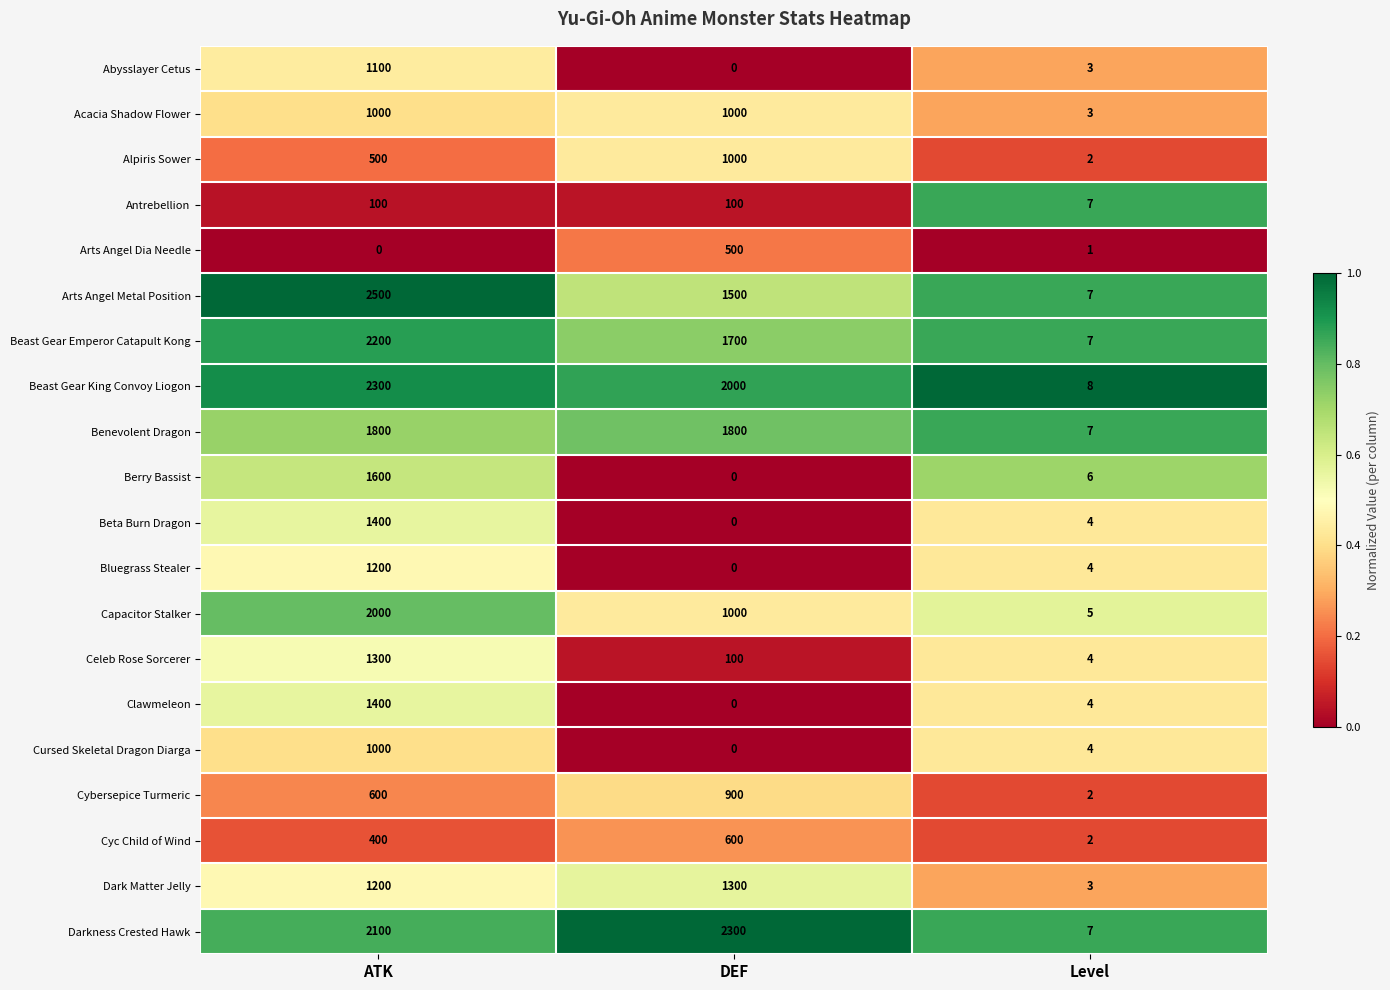

What is the sum of all Benevolent Dragon values?

3607